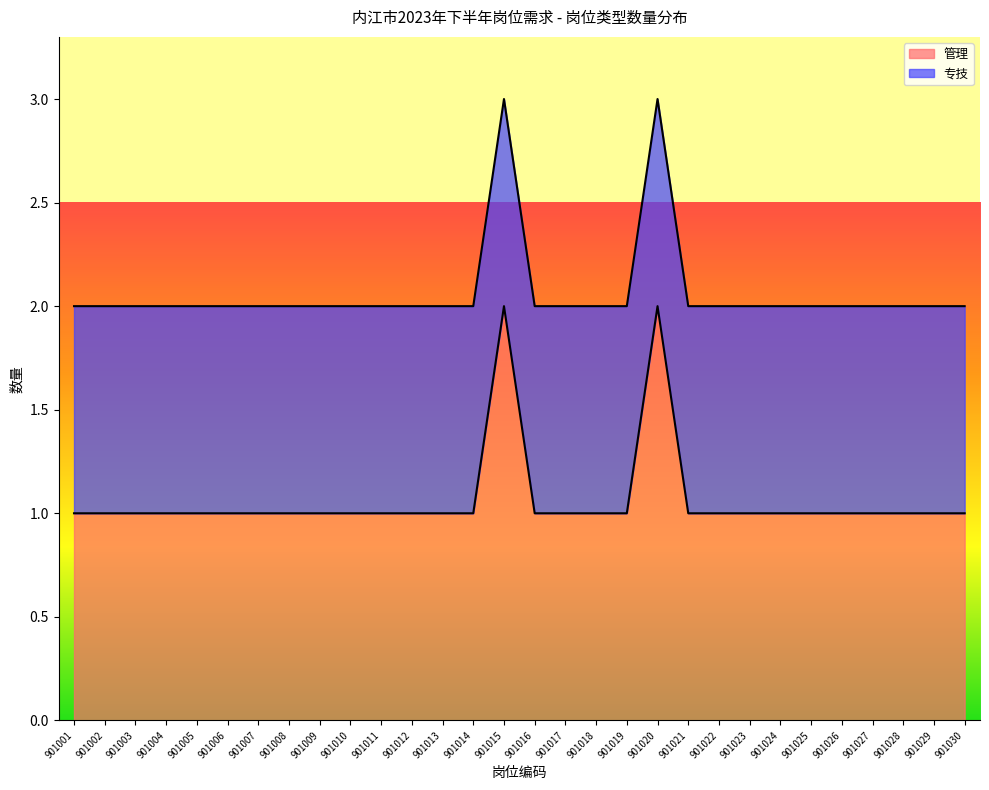

What is the ratio of the value at 901011 to the value at 901027?

1.0